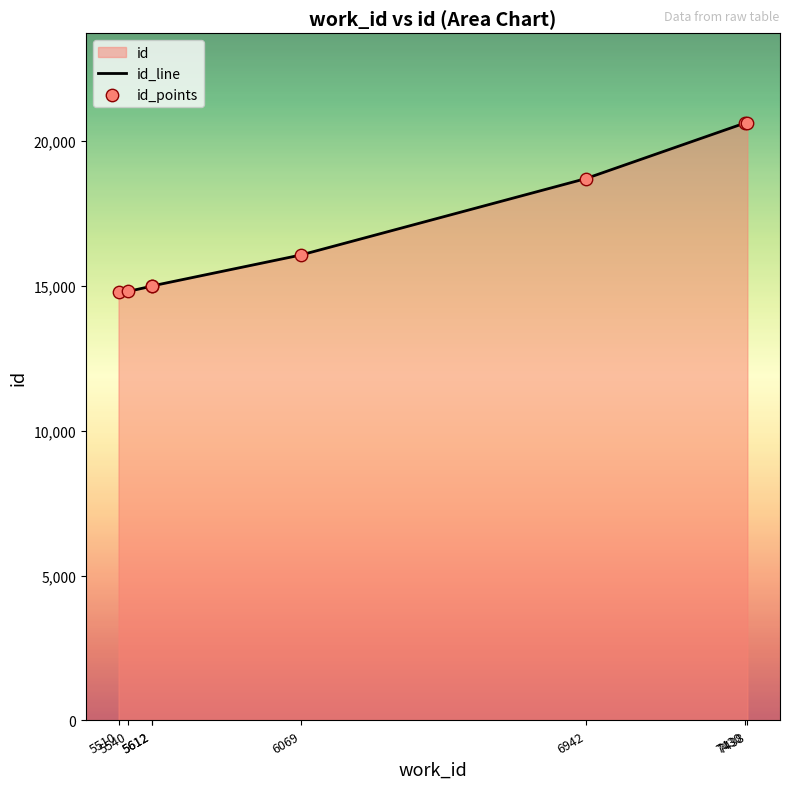

Which series reaches the minimum Y coordinate?

id_line